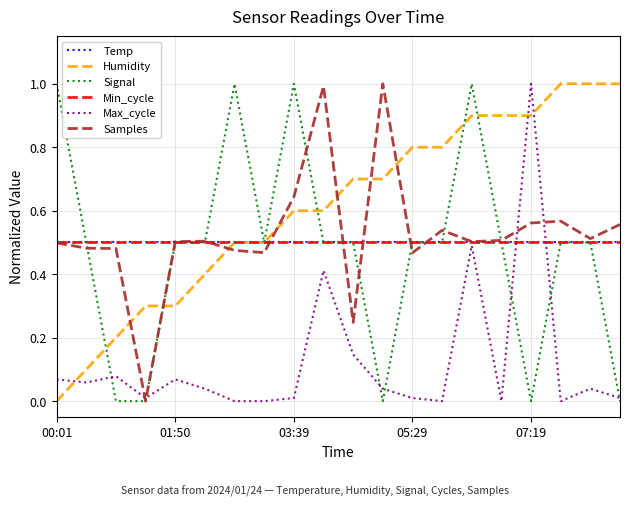

Does the chart display data point markers on the line(s)?

No